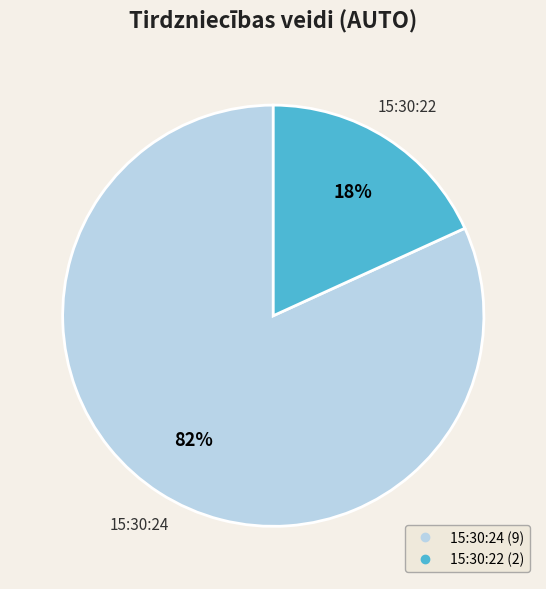

Is 15:30:22 the majority of the pie?

No